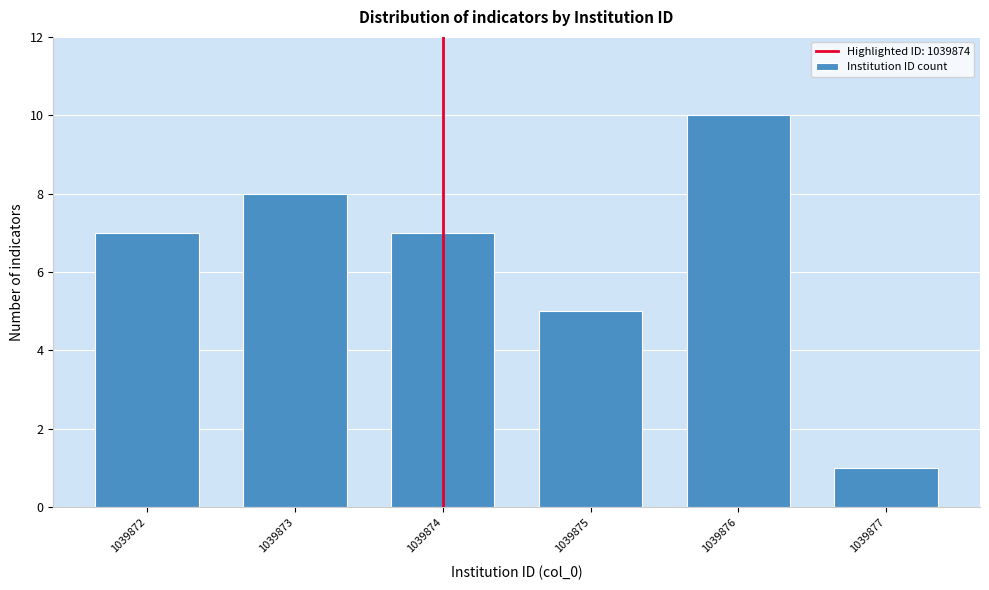

Reading right to left, list all the values displayed in this chart.

1039877=1	1039876=10	1039875=5	1039874=7	1039873=8	1039872=7